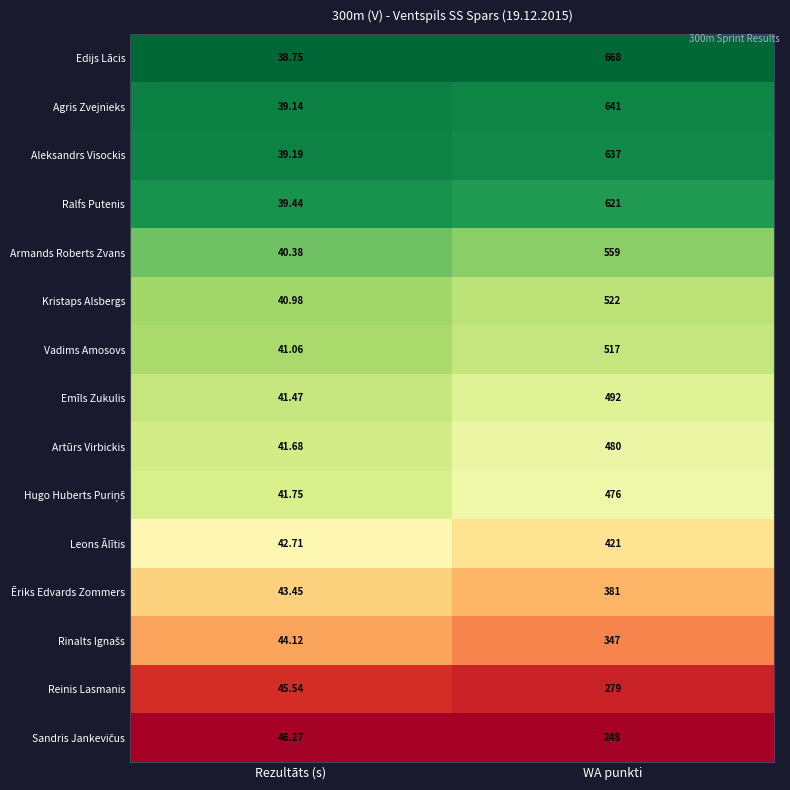

List the labels in order of Emīls Zukulis value, smallest first.

Rezultāts (s), WA punkti